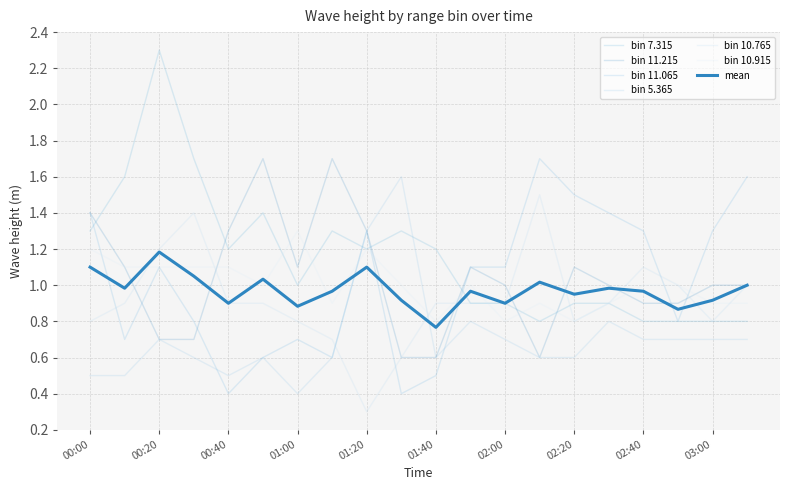

How many categories are shown in the chart?

20